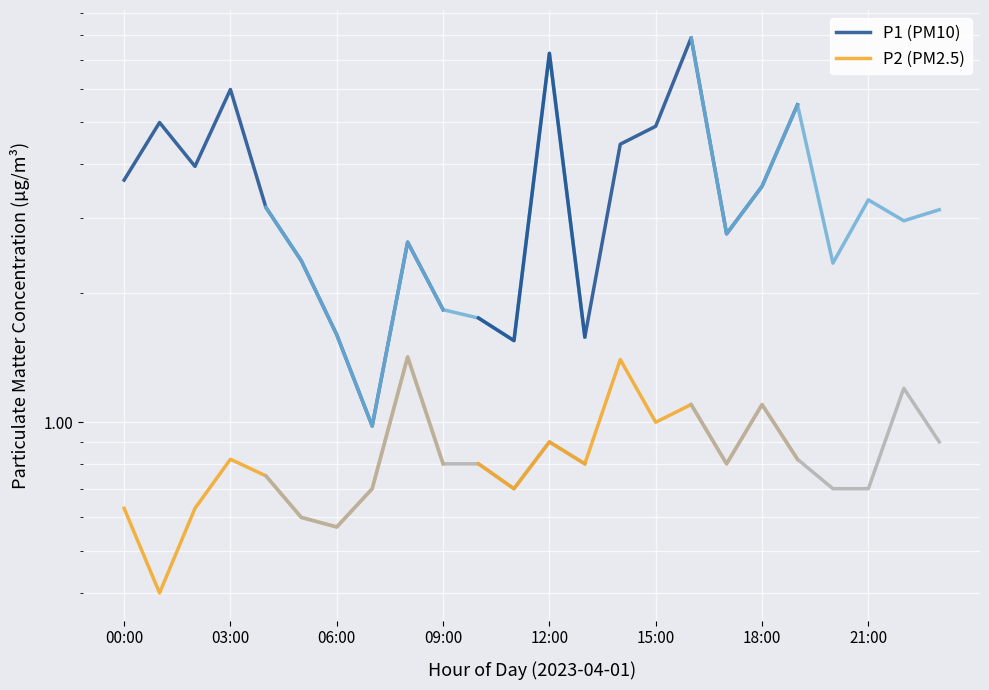

List the series in order of their overall mean, highest first.

P1 (PM10), P2 (PM2.5)